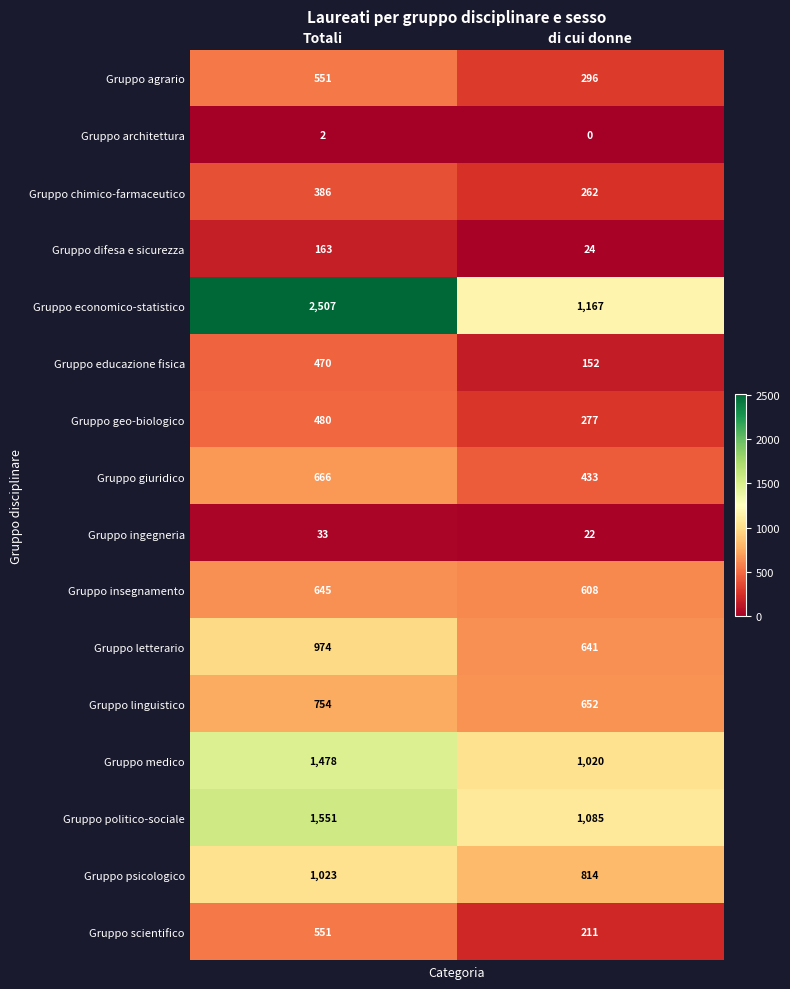

What is the spread (max minus min) of values at di cui donne?

1167